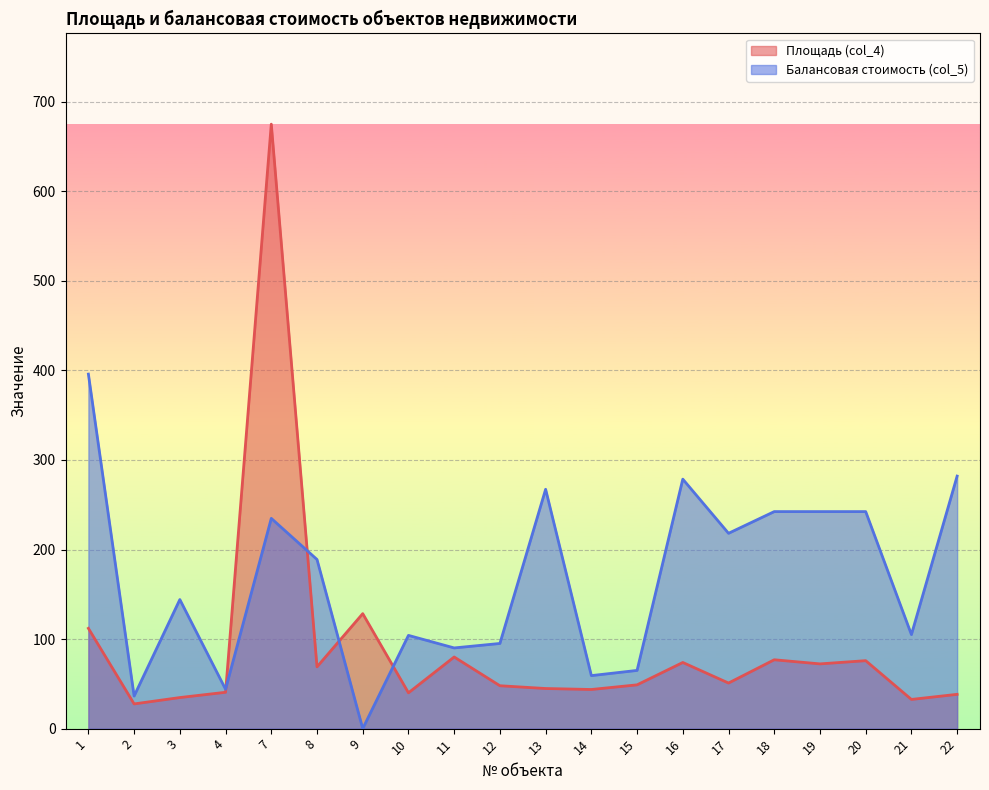

Is it true that Площадь (col_4) equals 43.7 at 2?

False